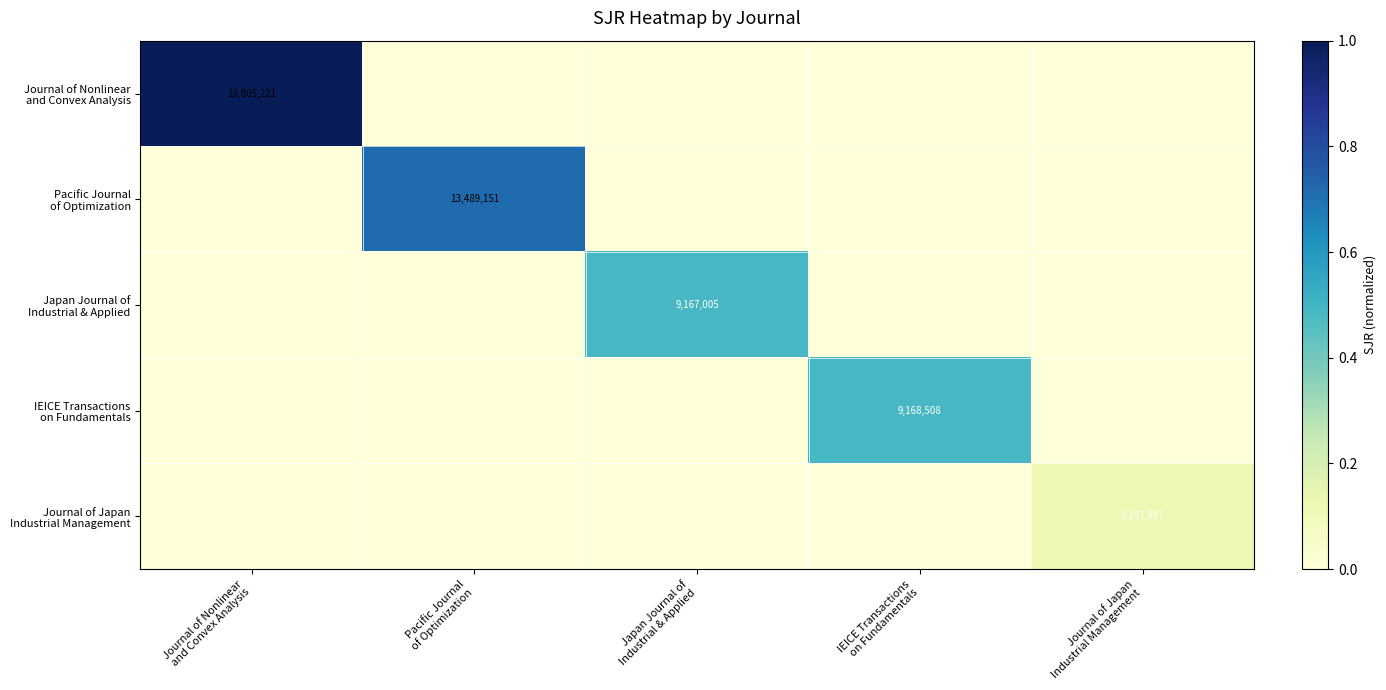

Is the value of Japan Journal of Industrial & Applied at IEICE Transactions on Fundamentals greater than the value of Journal of Japan Industrial Management at Journal of Japan Industrial Management?

No